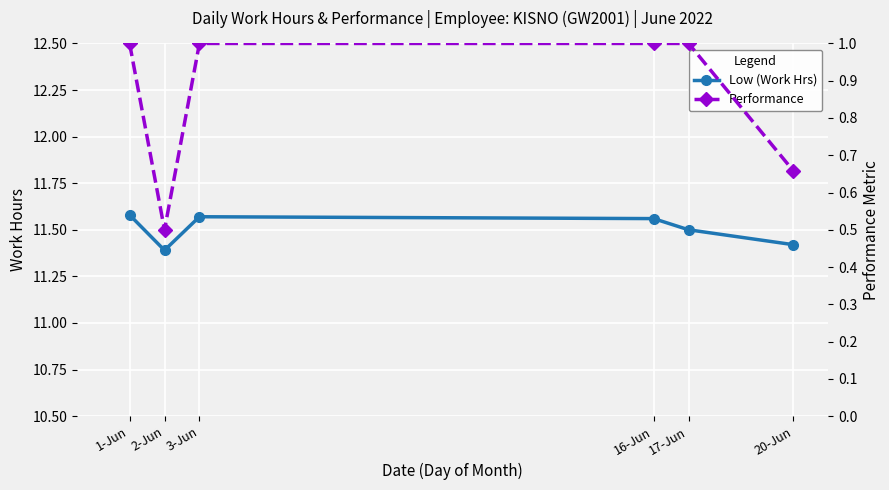

Which series has the largest range (max minus min)?

Performance